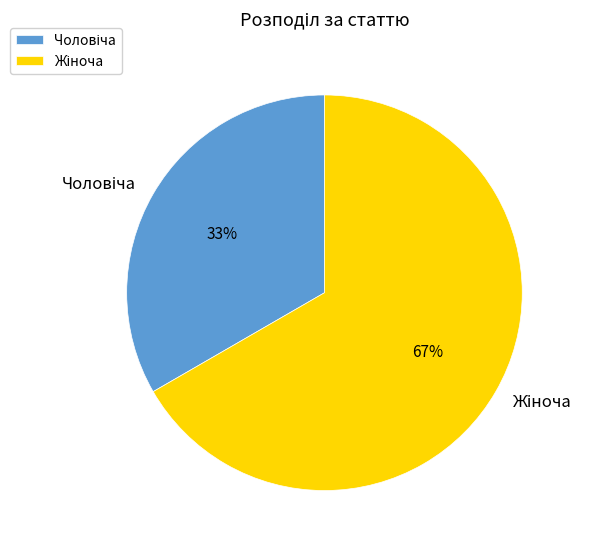

Does any single category account for the majority?

Yes